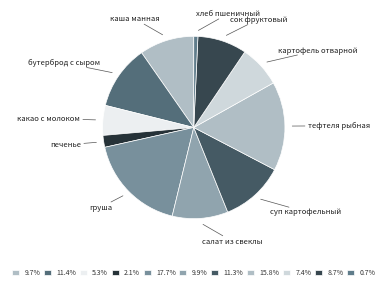

How many segments does this pie chart have?

11